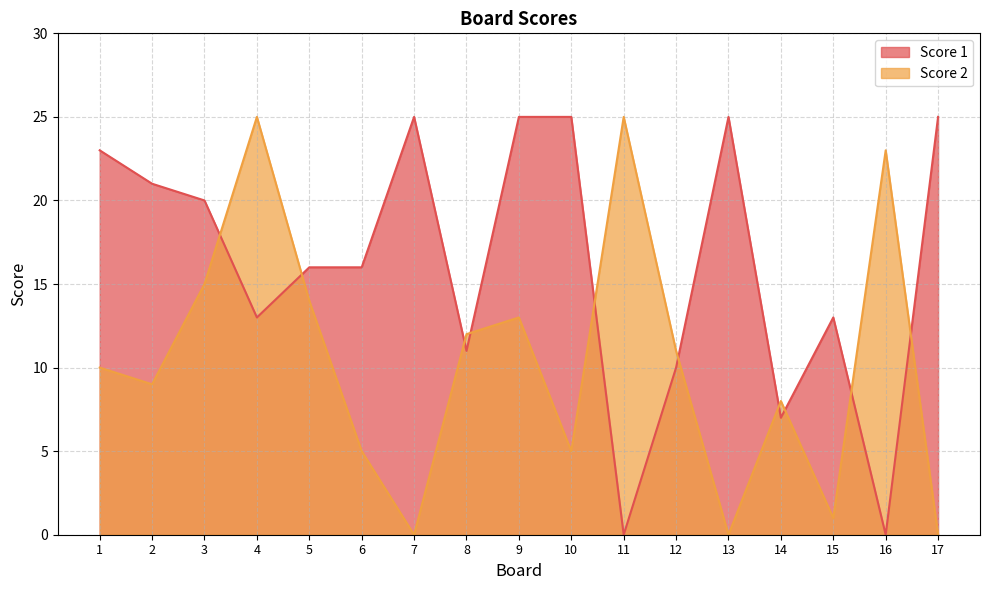

What is the value of the Score 1 point at the 6th from the left?

16